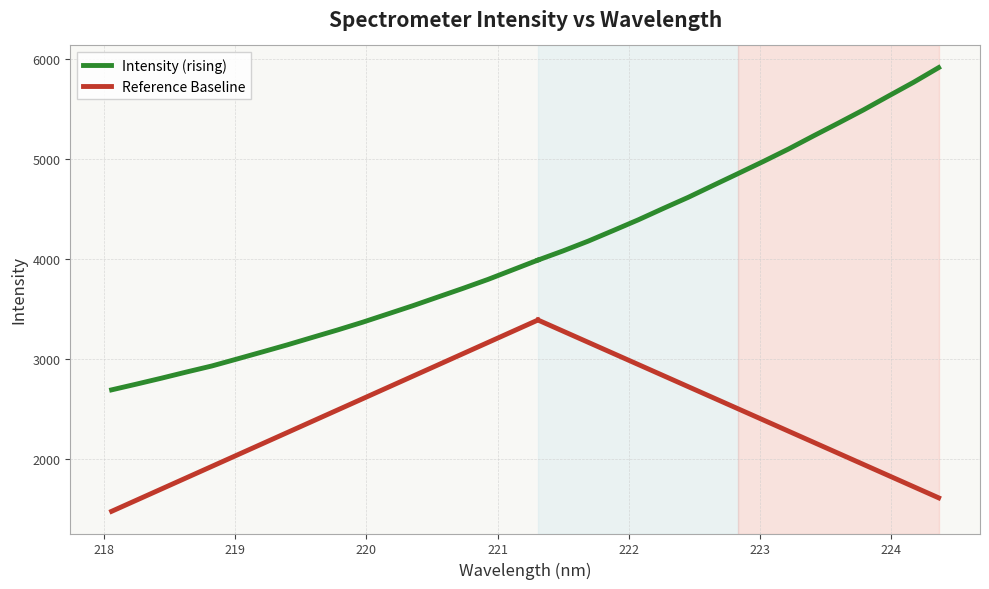

What is the change in value from 218.8244 to 222.8355?

+1922.0